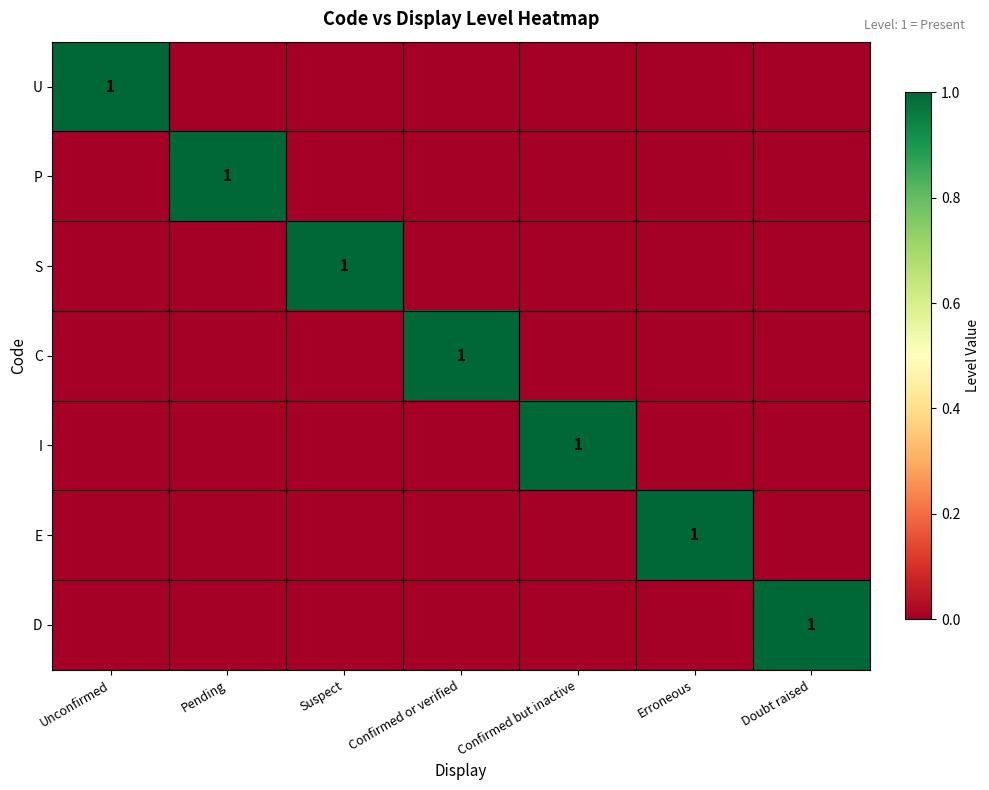

At which label is P closest to 0?

Unconfirmed